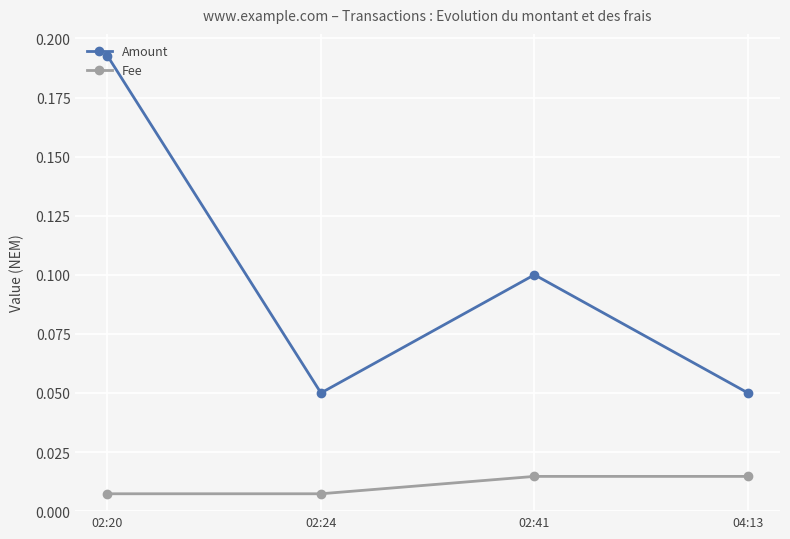

Which series changed the most between 02:20 and 02:41?

Amount